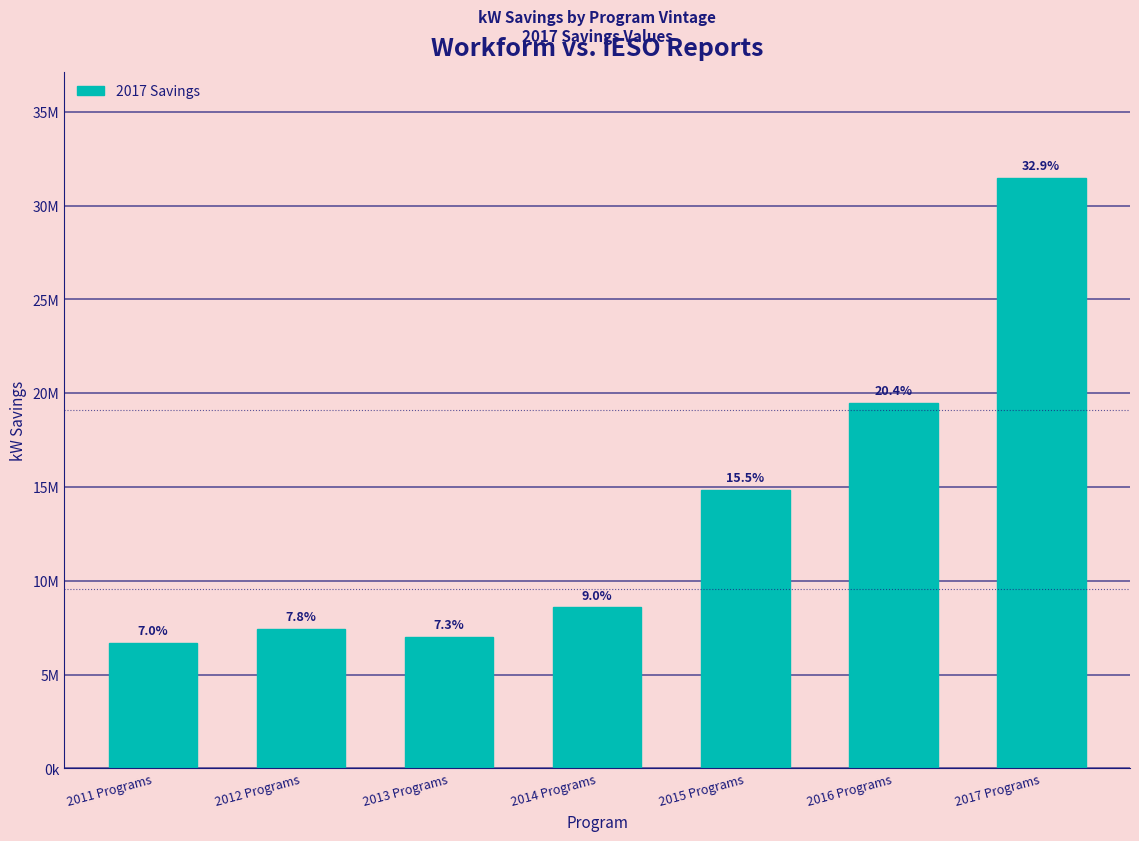

Are the bars horizontal?

No